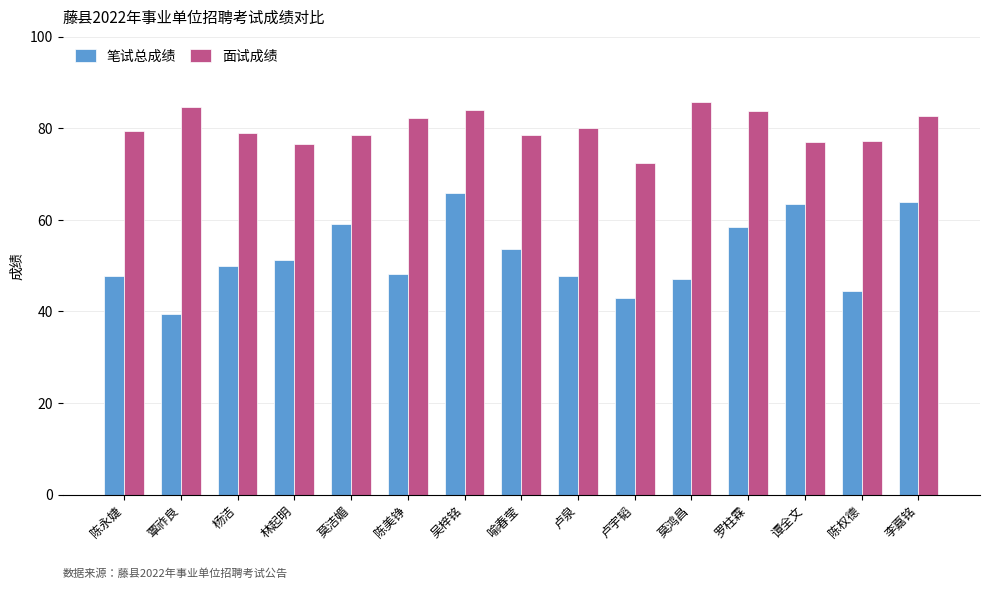

At how many categories does at least one series exceed 75?

14